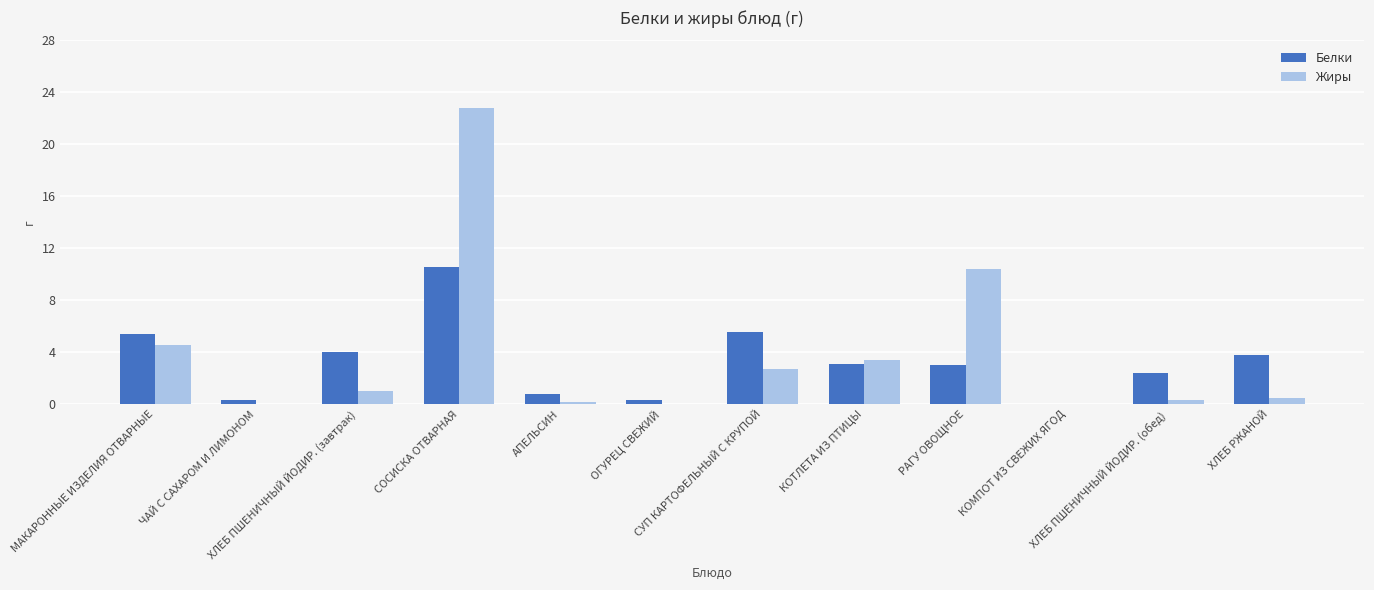

What is the highest value of the Жиры series?

22.8